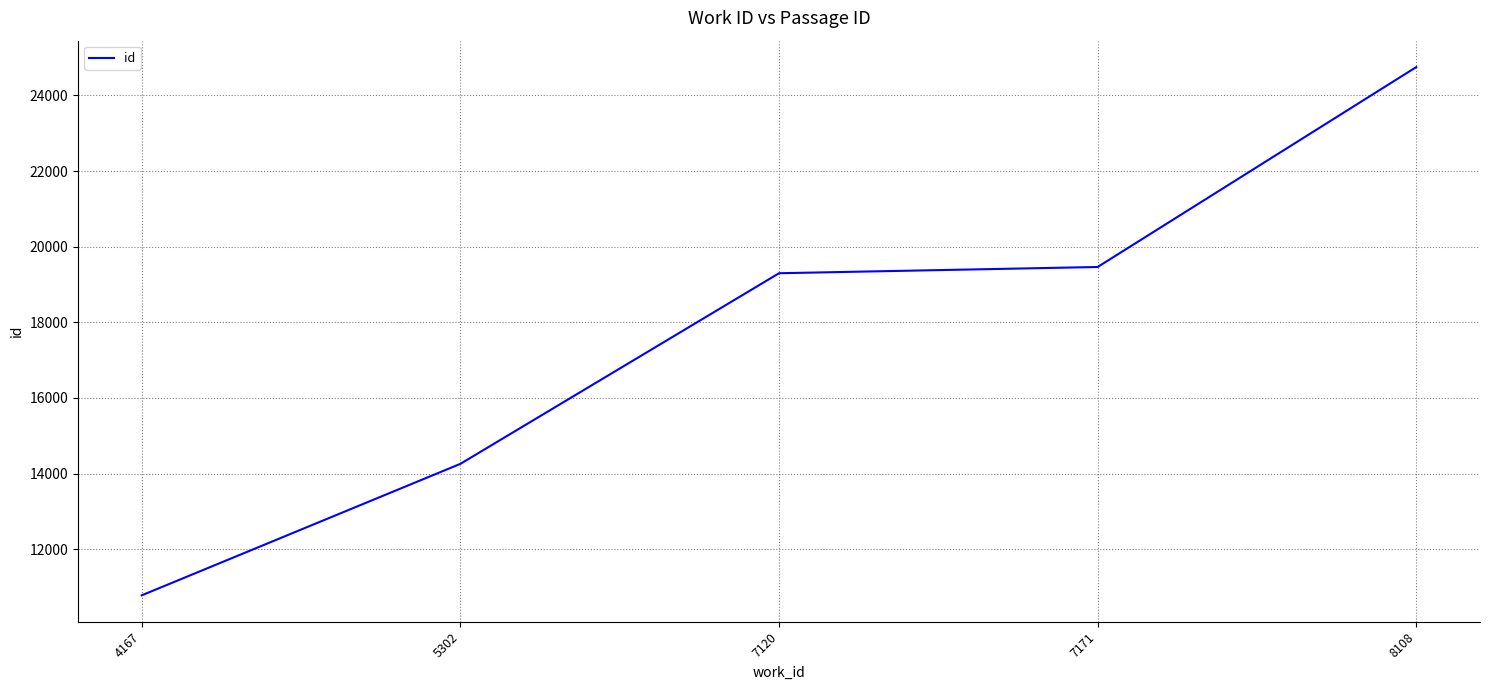

Reading right to left, what are all the values shown in this chart?

24748	19462	19297	14257	10781